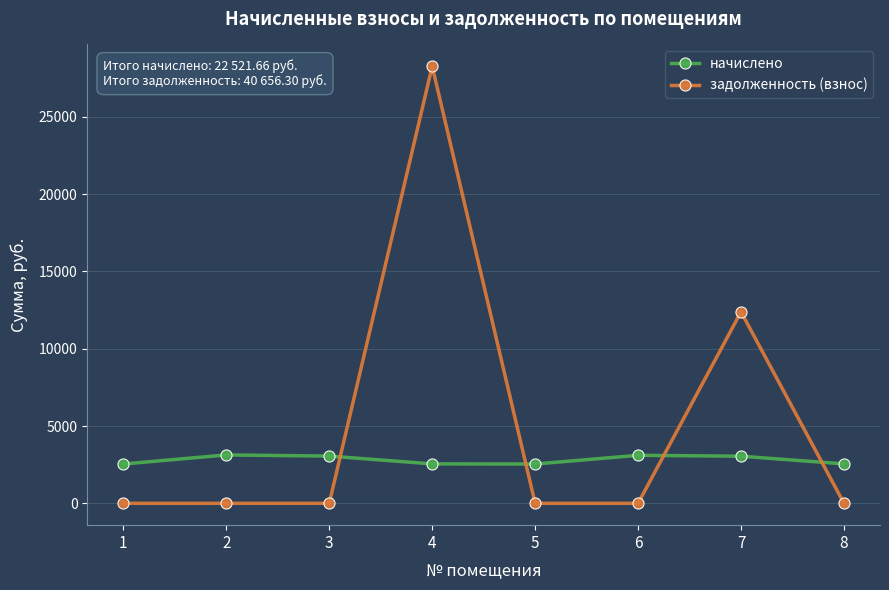

Which series has the largest total across all categories?

задолженность (взнос)